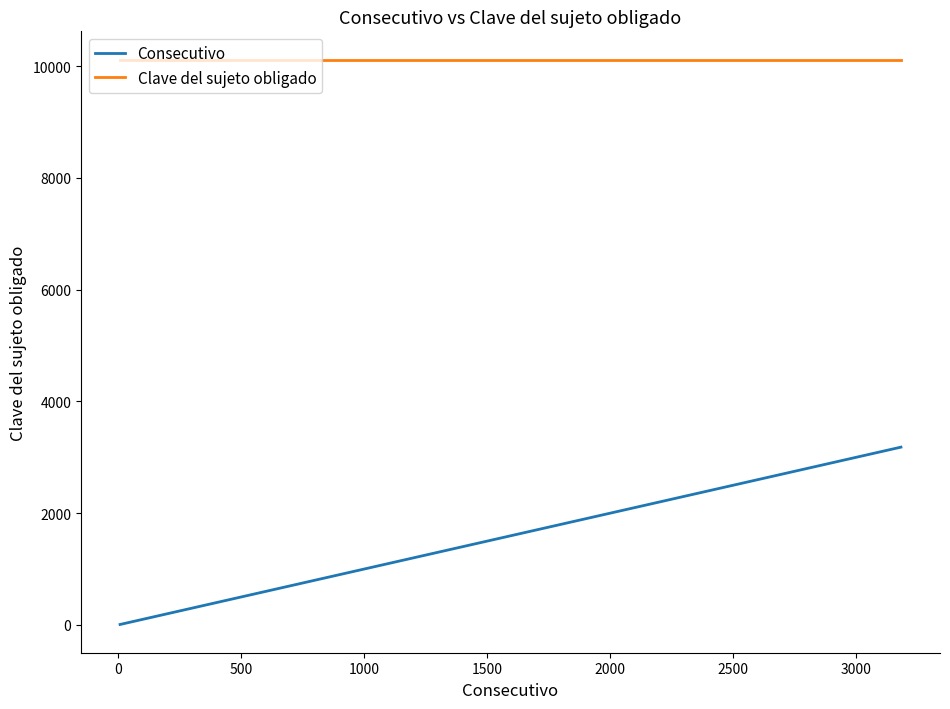

True or false: Consecutivo and Clave del sujeto obligado intersect in this chart.

False